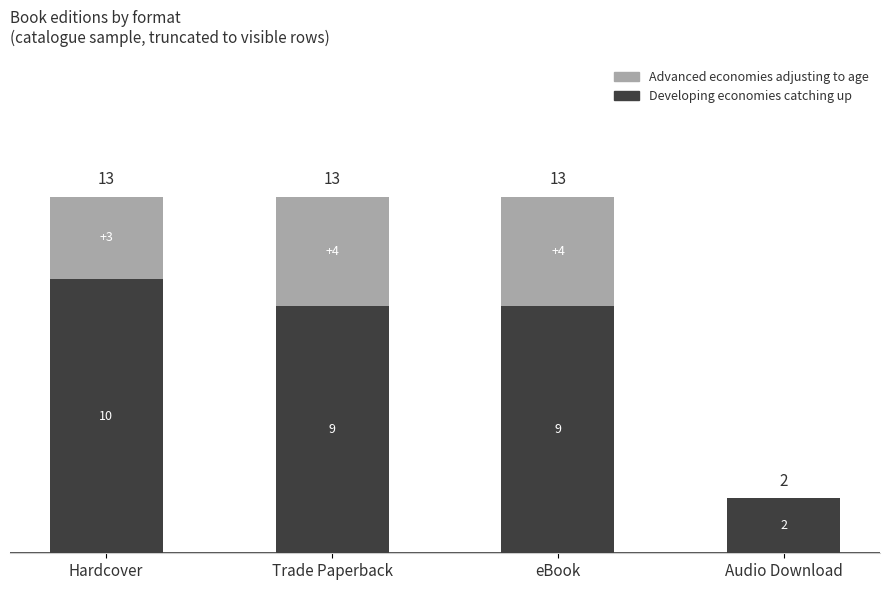

Count the number of data series in this chart.

2